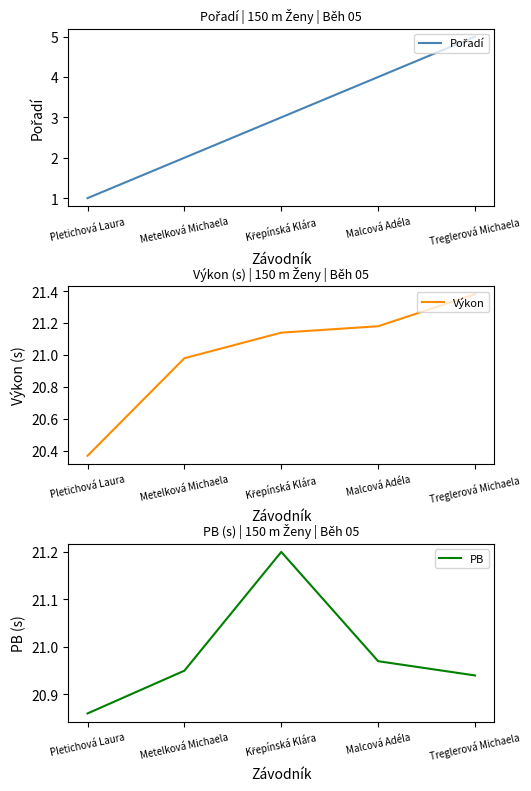

What is the label of the 5th point from the right?

Pletichová Laura